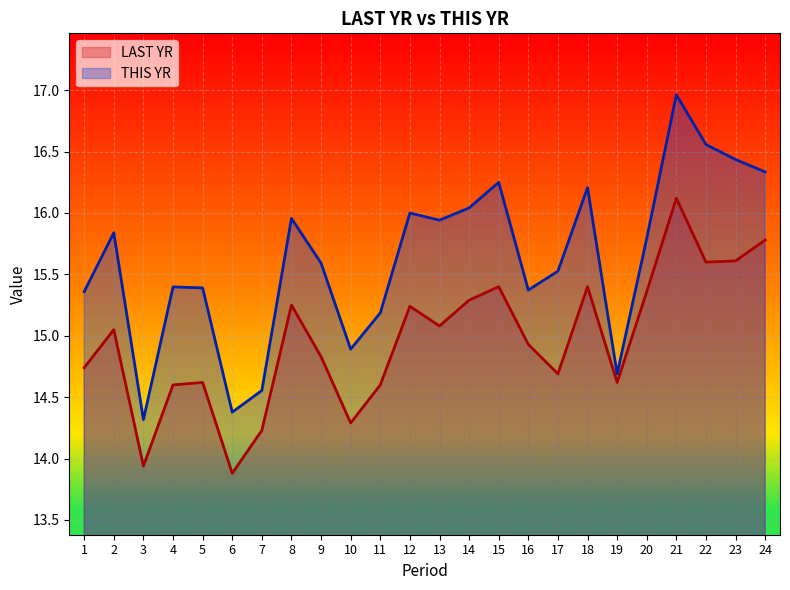

At which category is the sum across all series the highest?

21